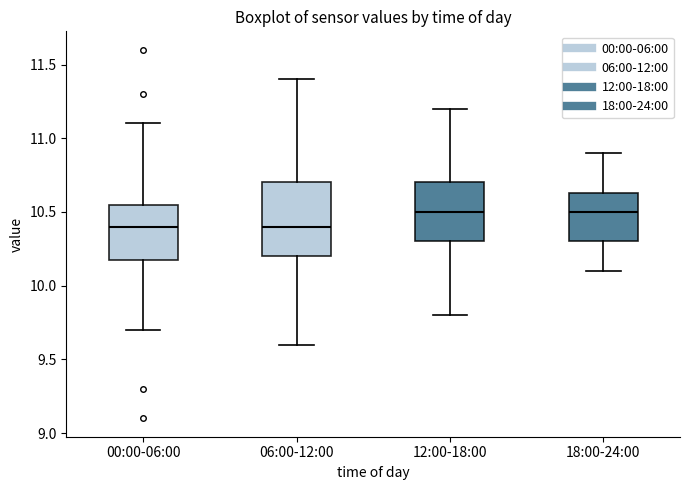

Where does the upper whisker of the box for 12:00-18:00 end on the y-axis? The values are not printed on the chart, so give them approximately, as read against the axis.

11.20